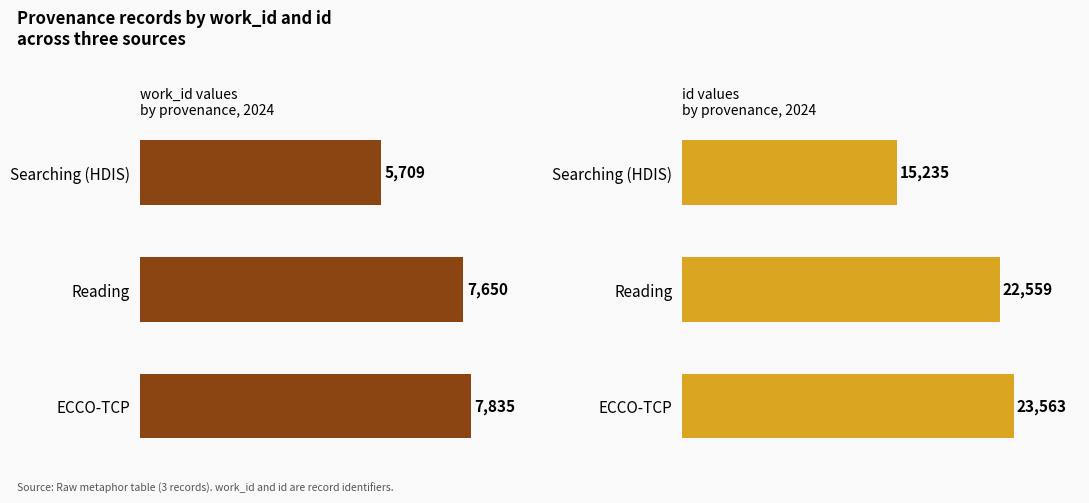

What is the total value across all series at Reading?

30209